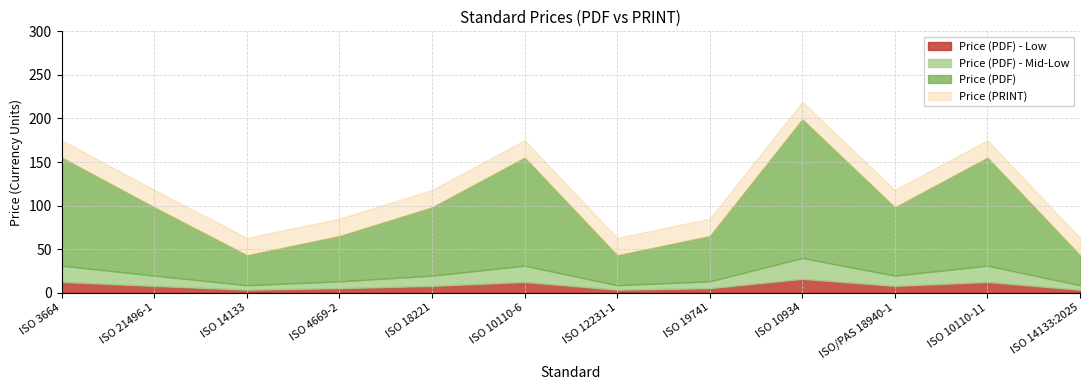

Is it true that Price (PDF) equals 41 at ISO 18221?

False